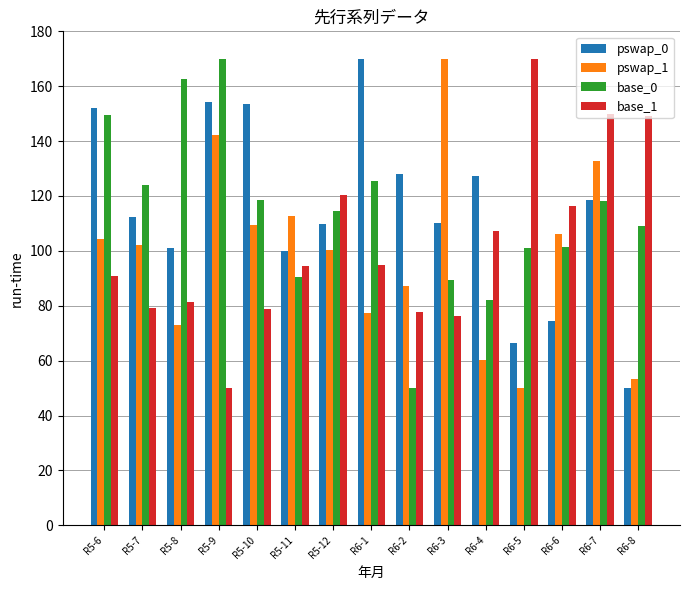

The value of base_1 at R6-1 is 94.9. True or false?

True